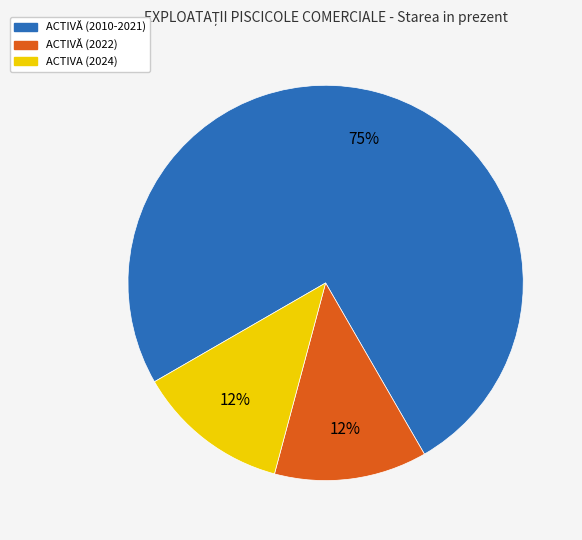

To the nearest percent, what is the average slice percentage?

33%